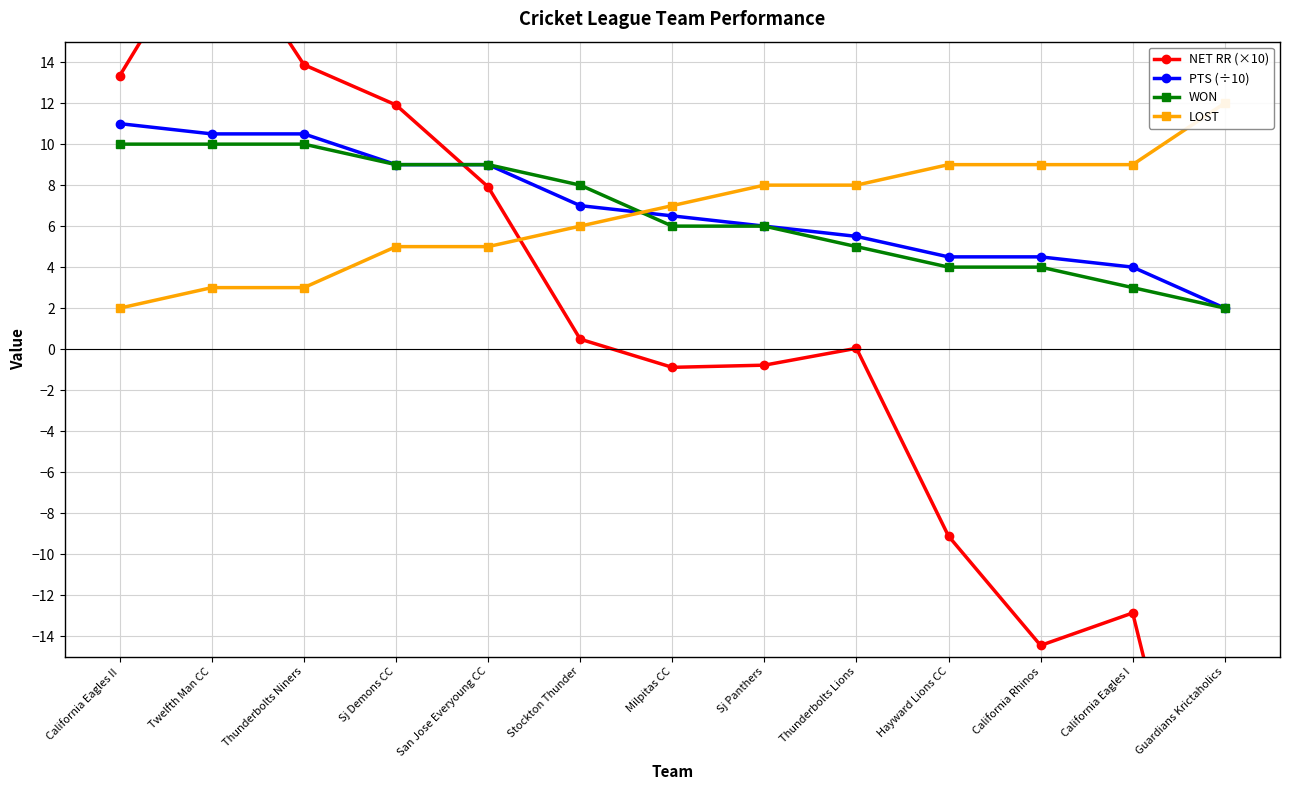

What is the maximum value shown in the chart?

20.7